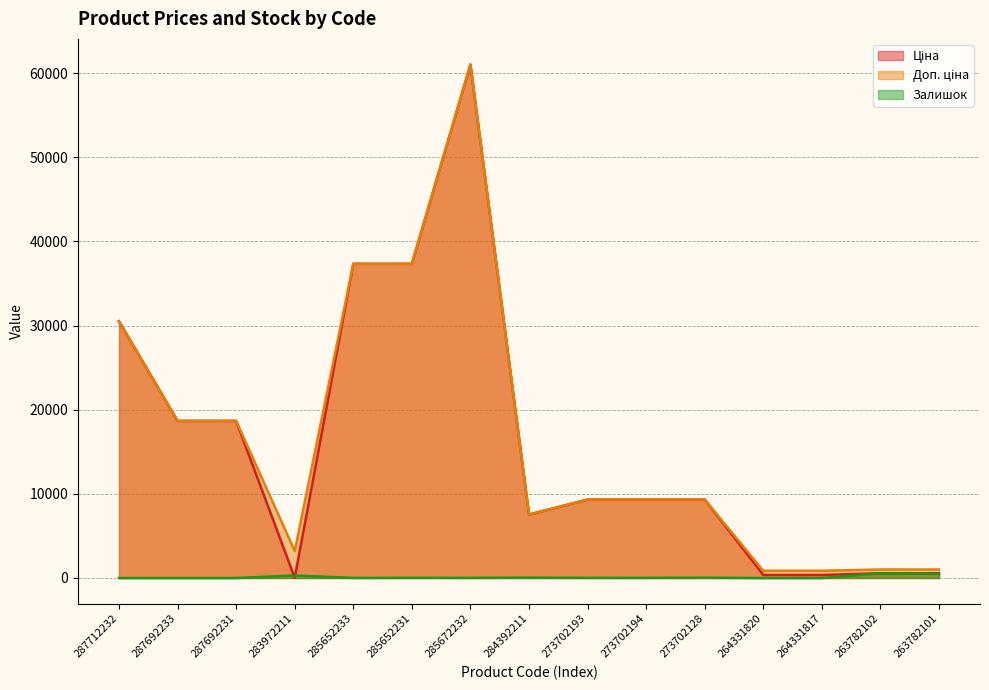

True or false: Доп. ціна and Залишок intersect in this chart.

False